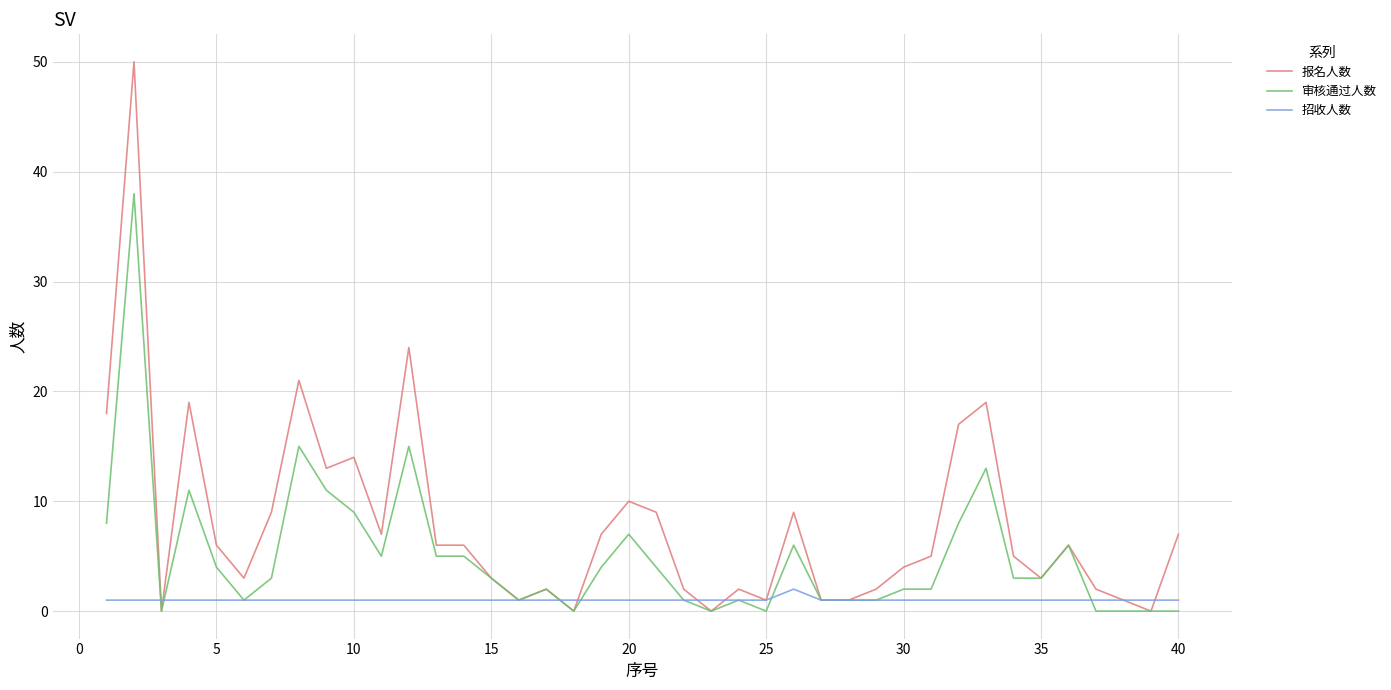

Which series has the largest total across all categories?

报名人数